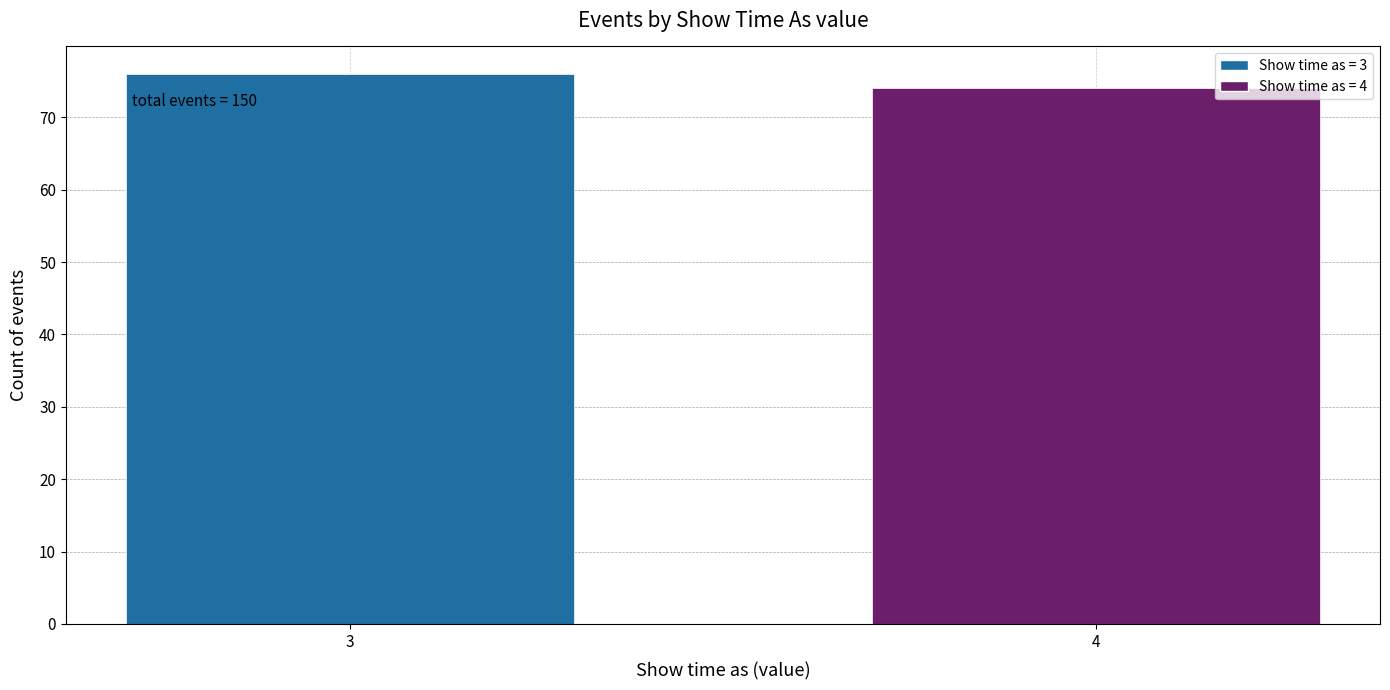

Reading left to right, extract all data points from this chart.

76	74